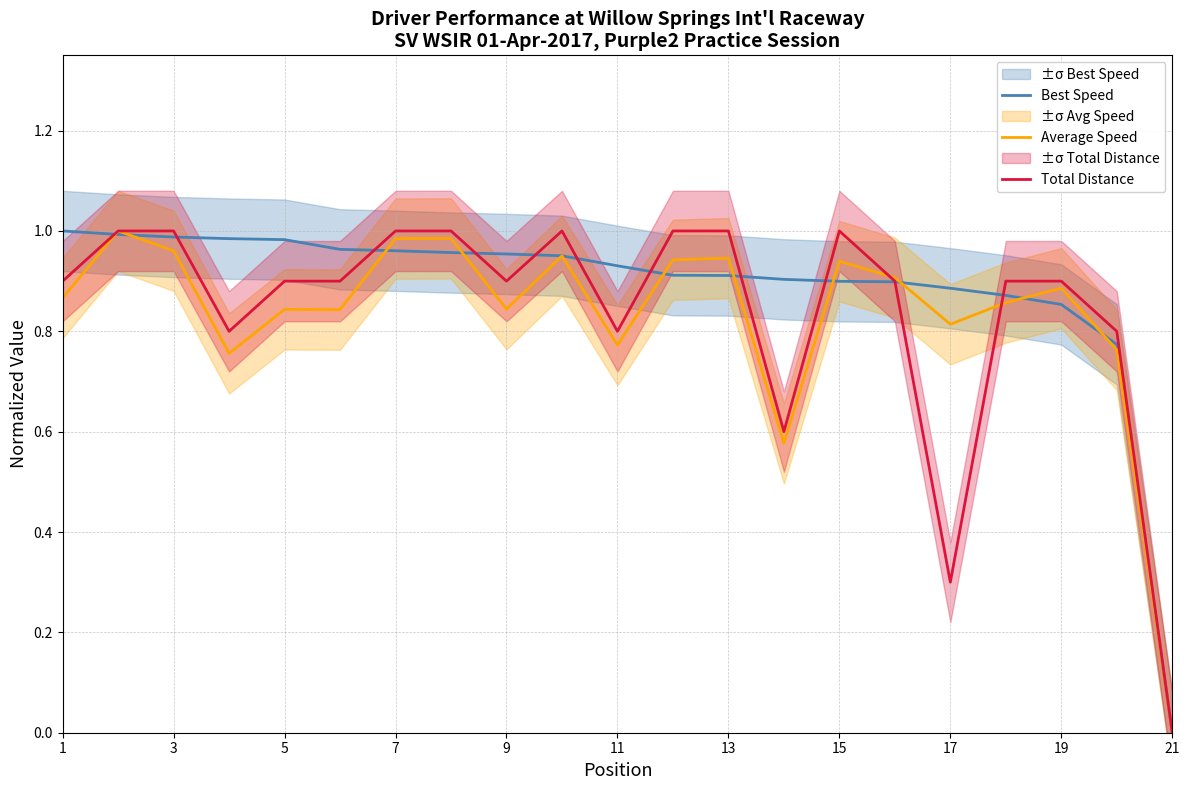

Which category has the lowest value in the Total Distance series?

21